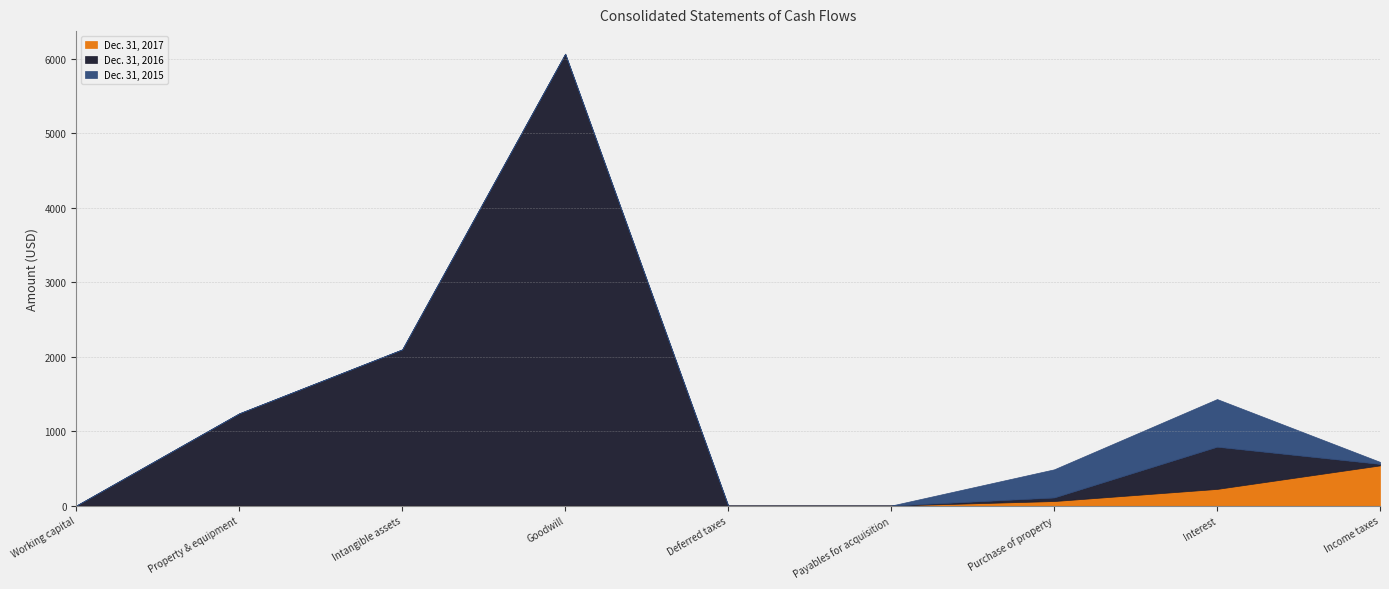

What is the value of the Dec. 31, 2016 point at the 2nd from the left?

1239